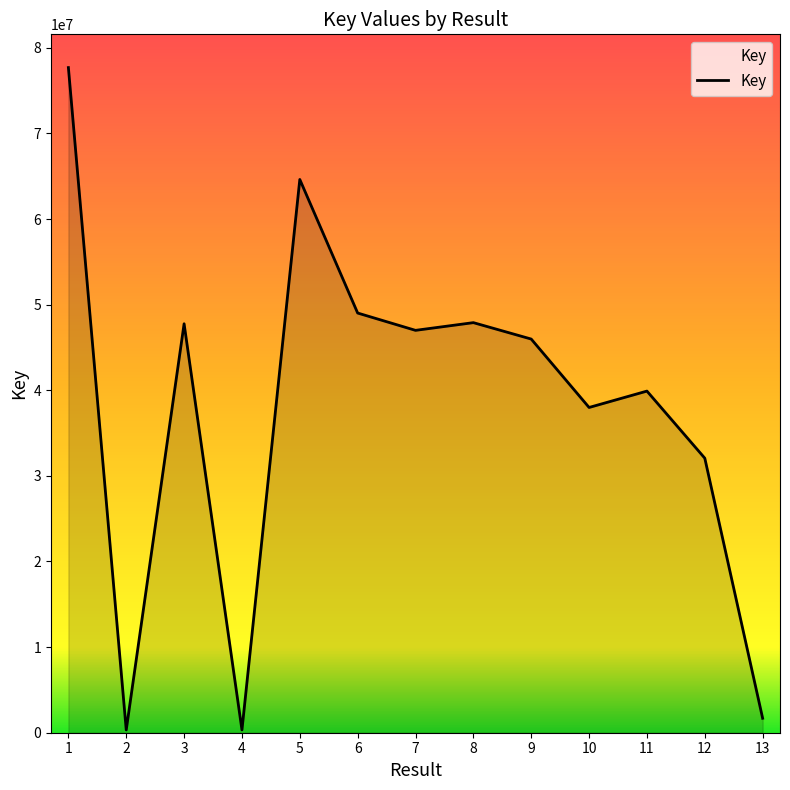

How many lines are shown in the chart?

1